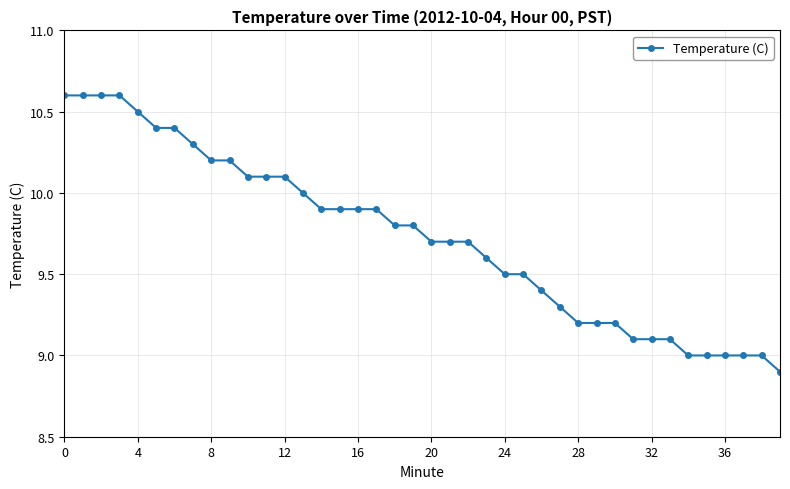

What is the sum of all values?

389.1